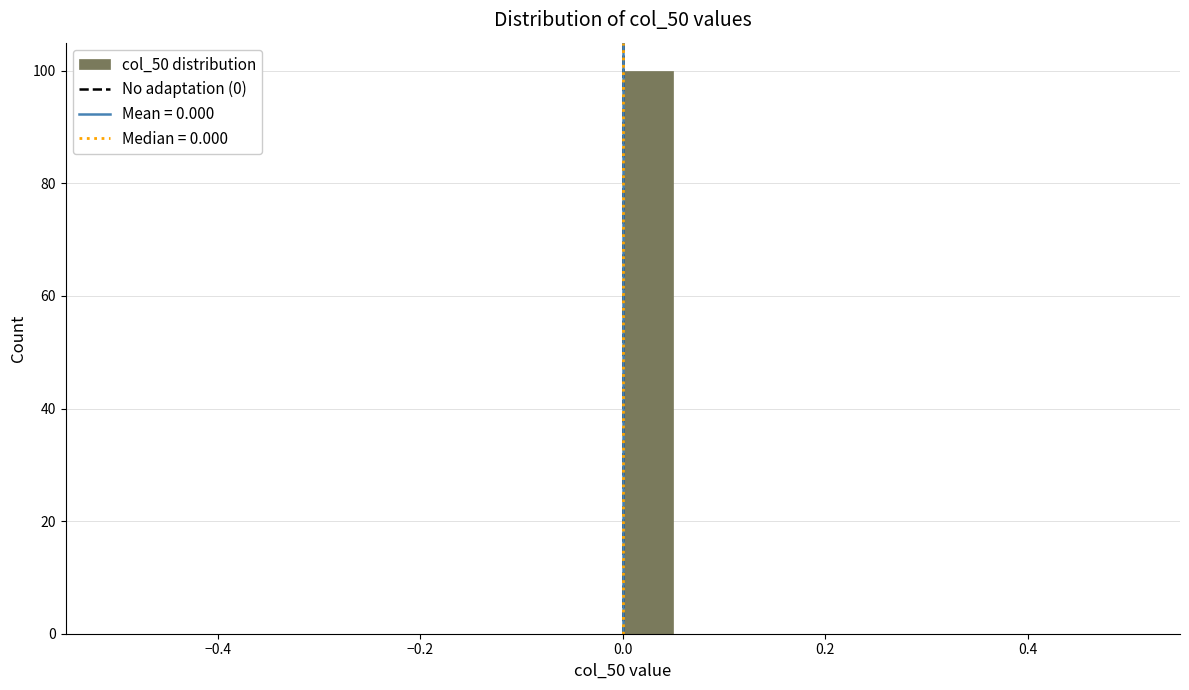

Read against the x-axis, roughly where is the centre of the tallest bar?

0.02